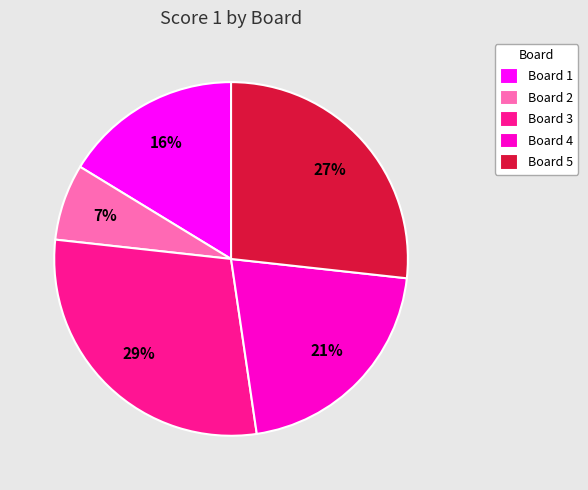

What percentage is the Board 4 slice, to the nearest percent?

21%